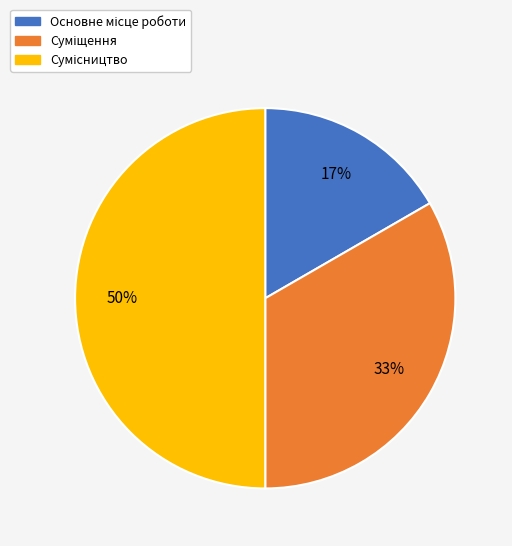

To the nearest percent, what is the difference between the largest and smallest slice percentages?

33%